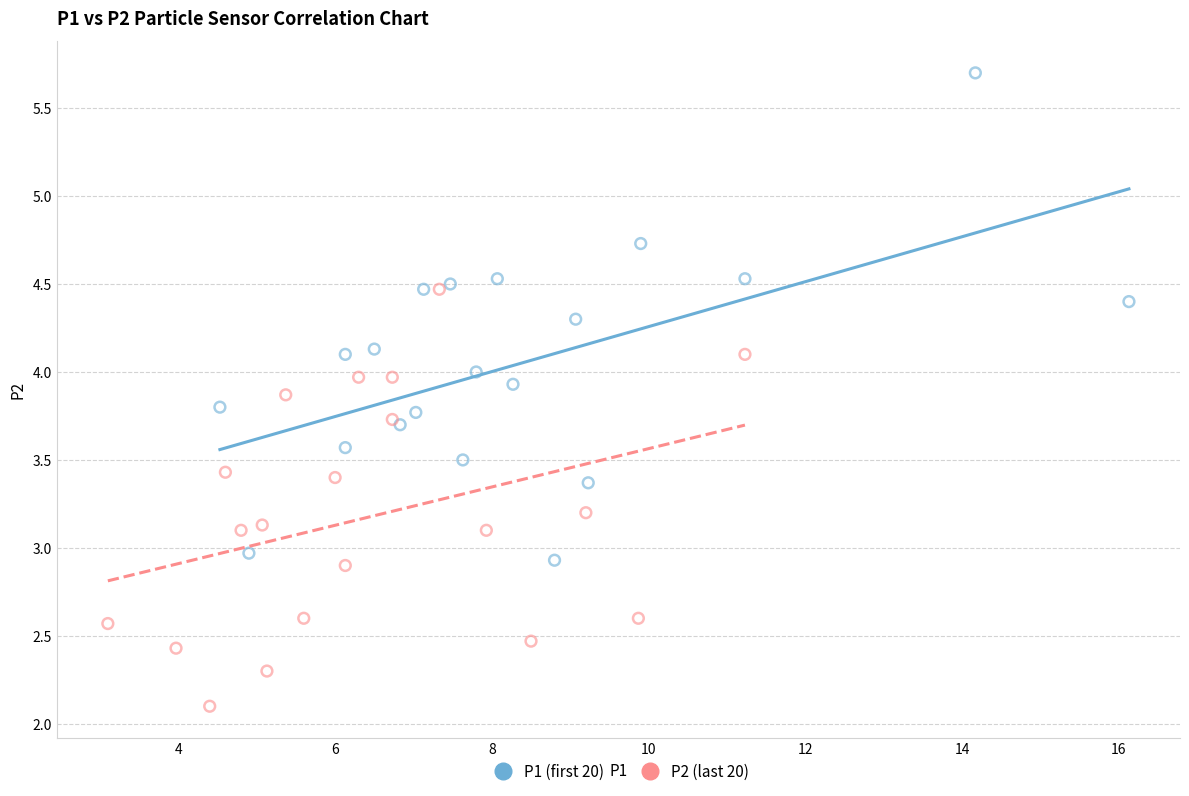

Which series has the largest Y range (max minus min)?

P1 (first 20)